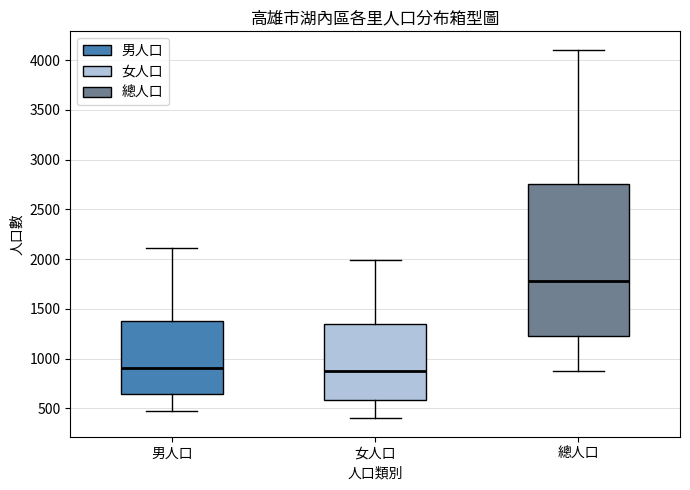

Where does the median line of the box for 女人口 sit on the y-axis? The values are not printed on the chart, so give them approximately, as read against the axis.

850